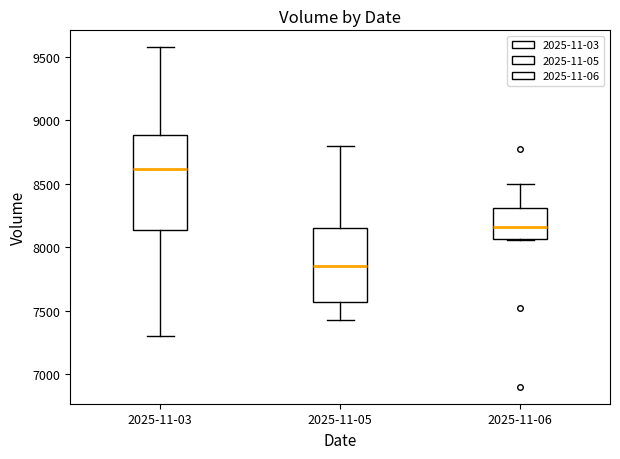

Reading left to right, transcribe this box plot: for each box, give where its median line is, the range the box spans, and where its two whiskers end, as read against the y-axis. The values are not printed on the chart, so give them approximately, as read against the axis.

2025-11-03: median 8600, box 8150 to 8900, whiskers 7300 to 9600
2025-11-05: median 7850, box 7550 to 8150, whiskers 7400 to 8800
2025-11-06: median 8150, box 8050 to 8300, whiskers 8050 to 8500